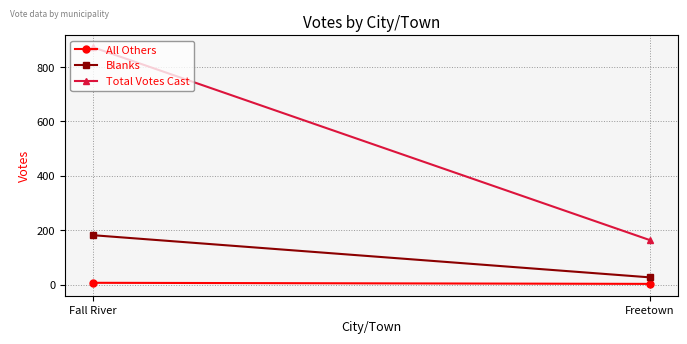

Which series changed the most between Fall River and Freetown?

Total Votes Cast